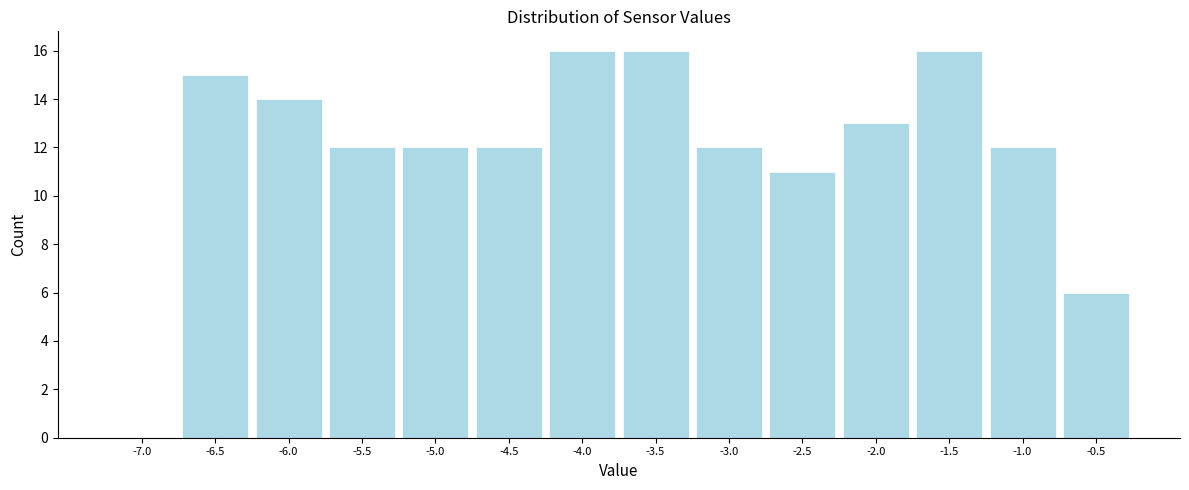

Reading left to right, list all the values displayed in this chart.

-7.0=0	-6.5=15	-6.0=14	-5.5=12	-5.0=12	-4.5=12	-4.0=16	-3.5=16	-3.0=12	-2.5=11	-2.0=13	-1.5=16	-1.0=12	-0.5=6